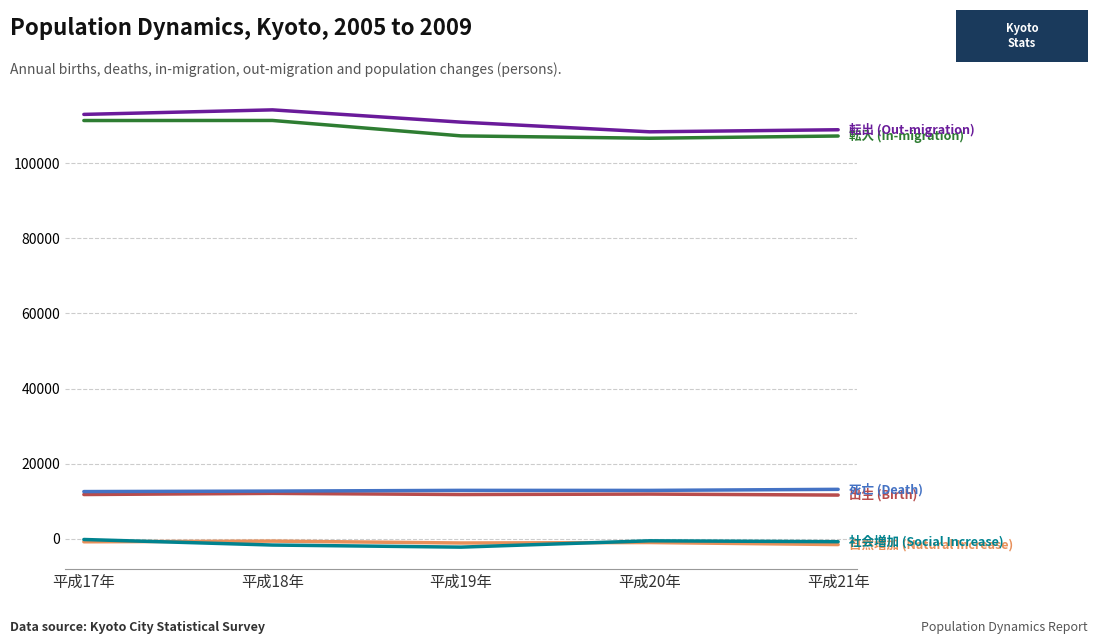

What is the maximum value shown in the chart?

114150